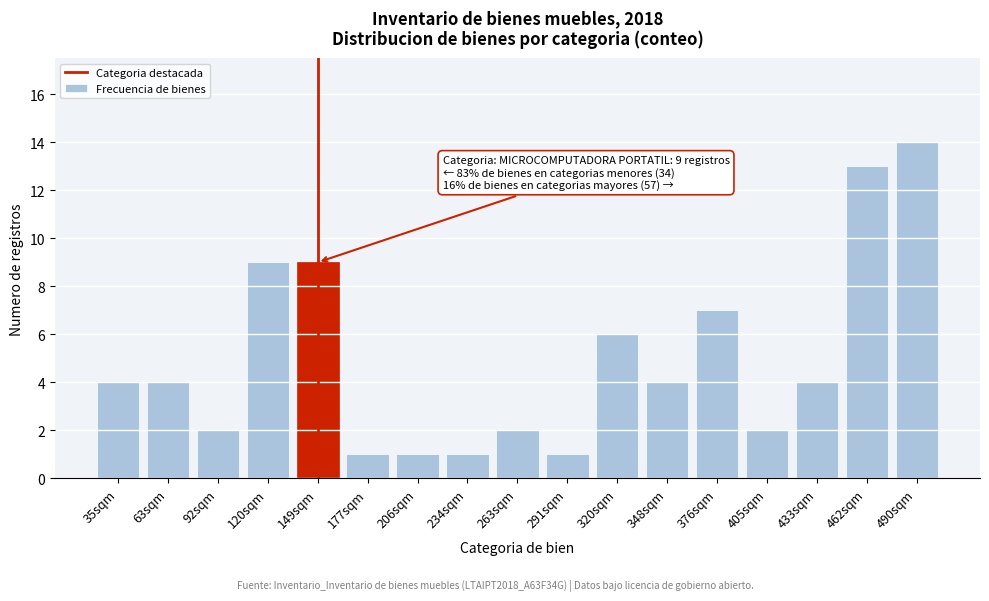

Reading right to left, what are all the values shown in this chart?

14	13	4	2	7	4	6	1	2	1	1	1	9	9	2	4	4